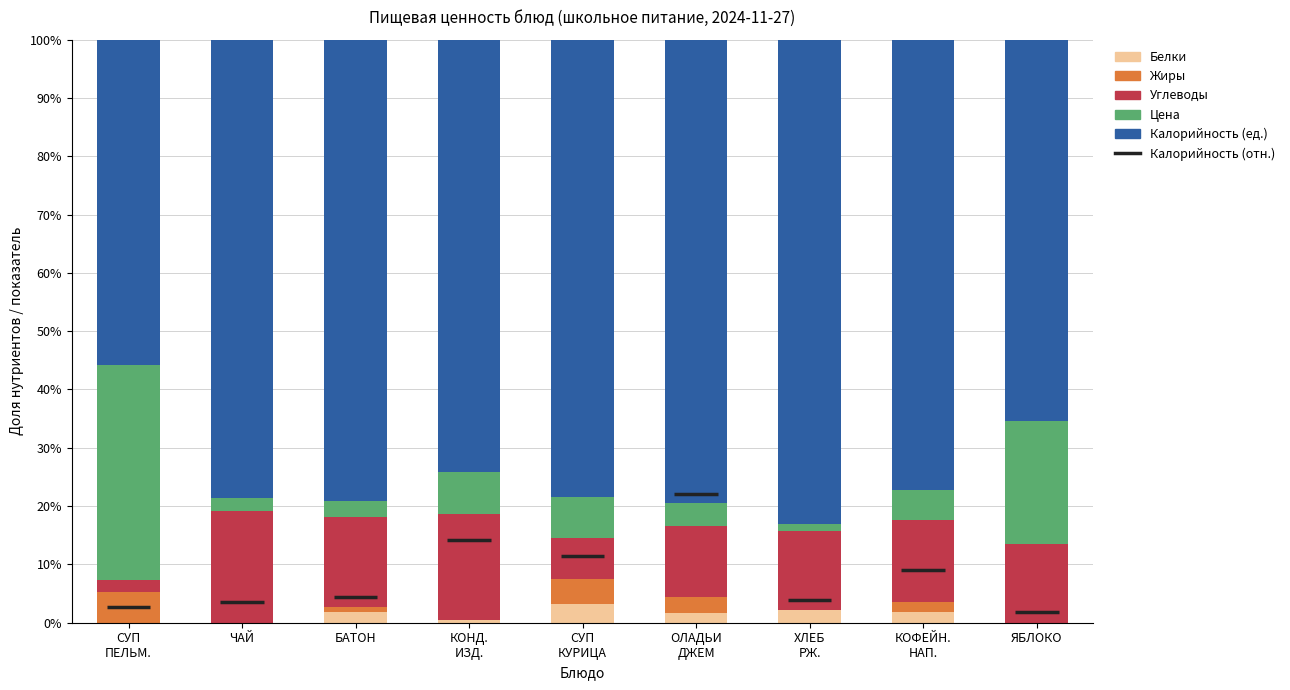

At which label does Белки first exceed 1?

БАТОН